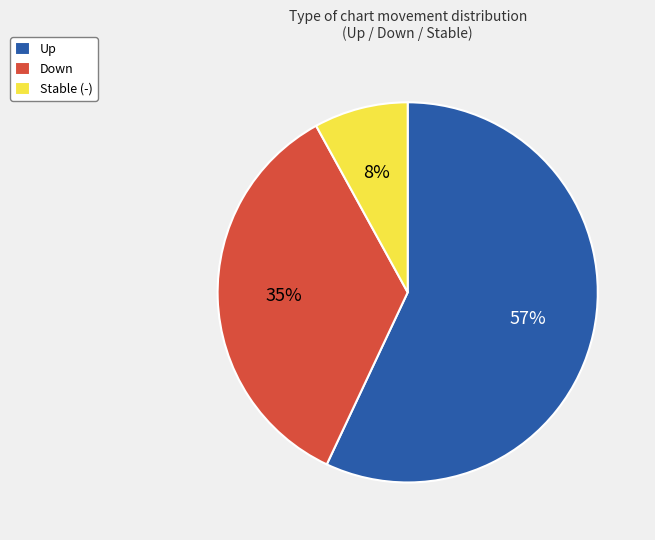

To the nearest percent, what portion does Up represent?

57%